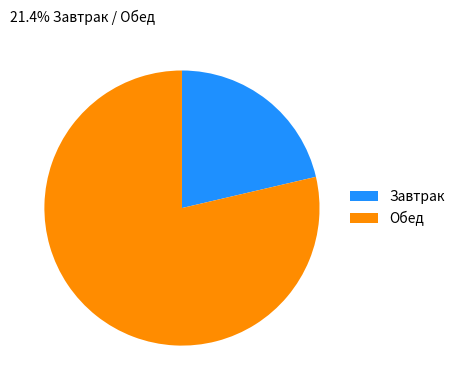

Approximately how many times larger is the value at Обед compared to Завтрак?

3.7